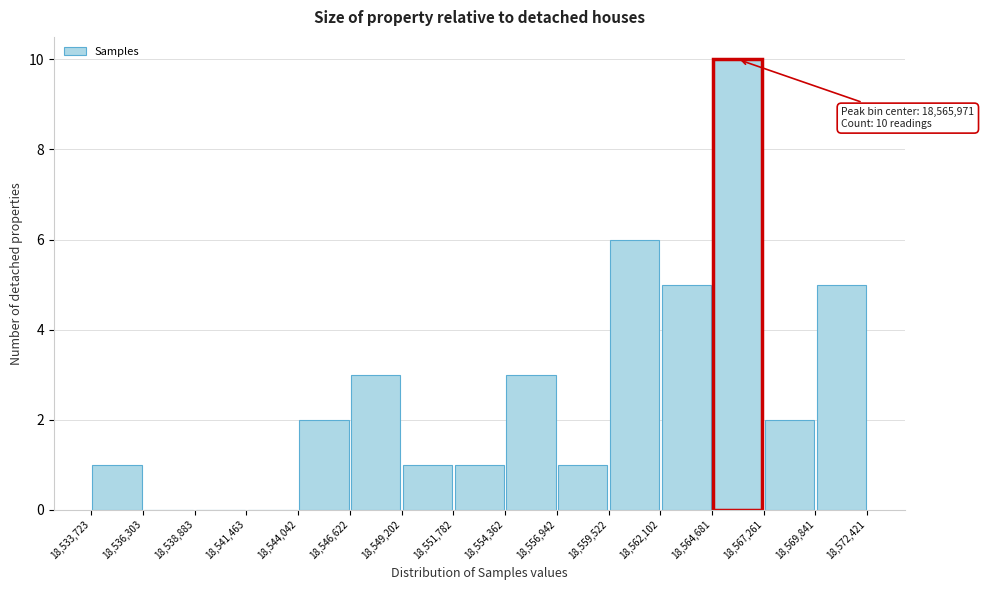

Over which range of the x-axis is the bar tallest?

18,564,681 to 18,567,261